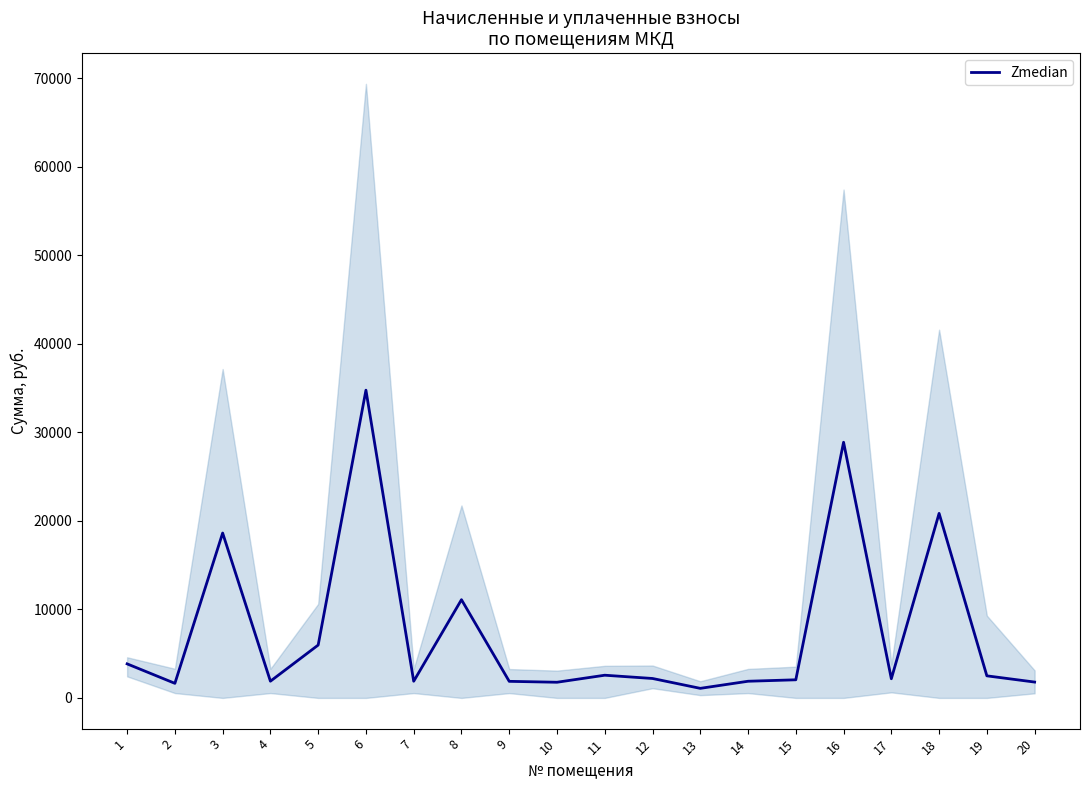

List the labels in order of value, smallest first.

13, 2, 10, 20, 9, 7, 14, 4, 15, 17, 12, 19, 11, 1, 5, 8, 3, 18, 16, 6